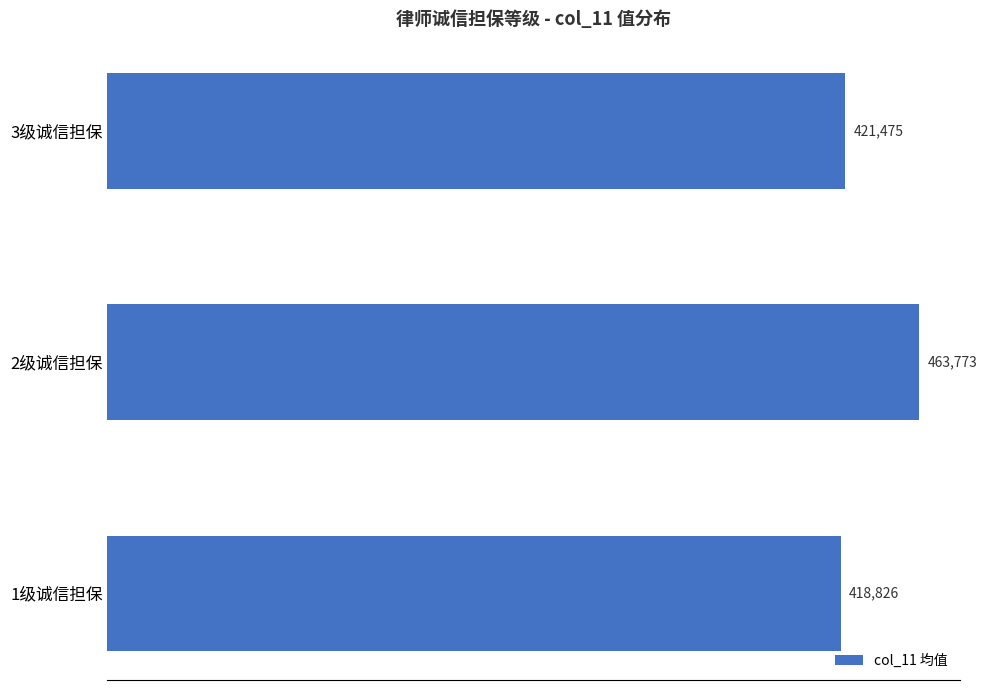

Where is the data nearest to the value 441299?

3级诚信担保